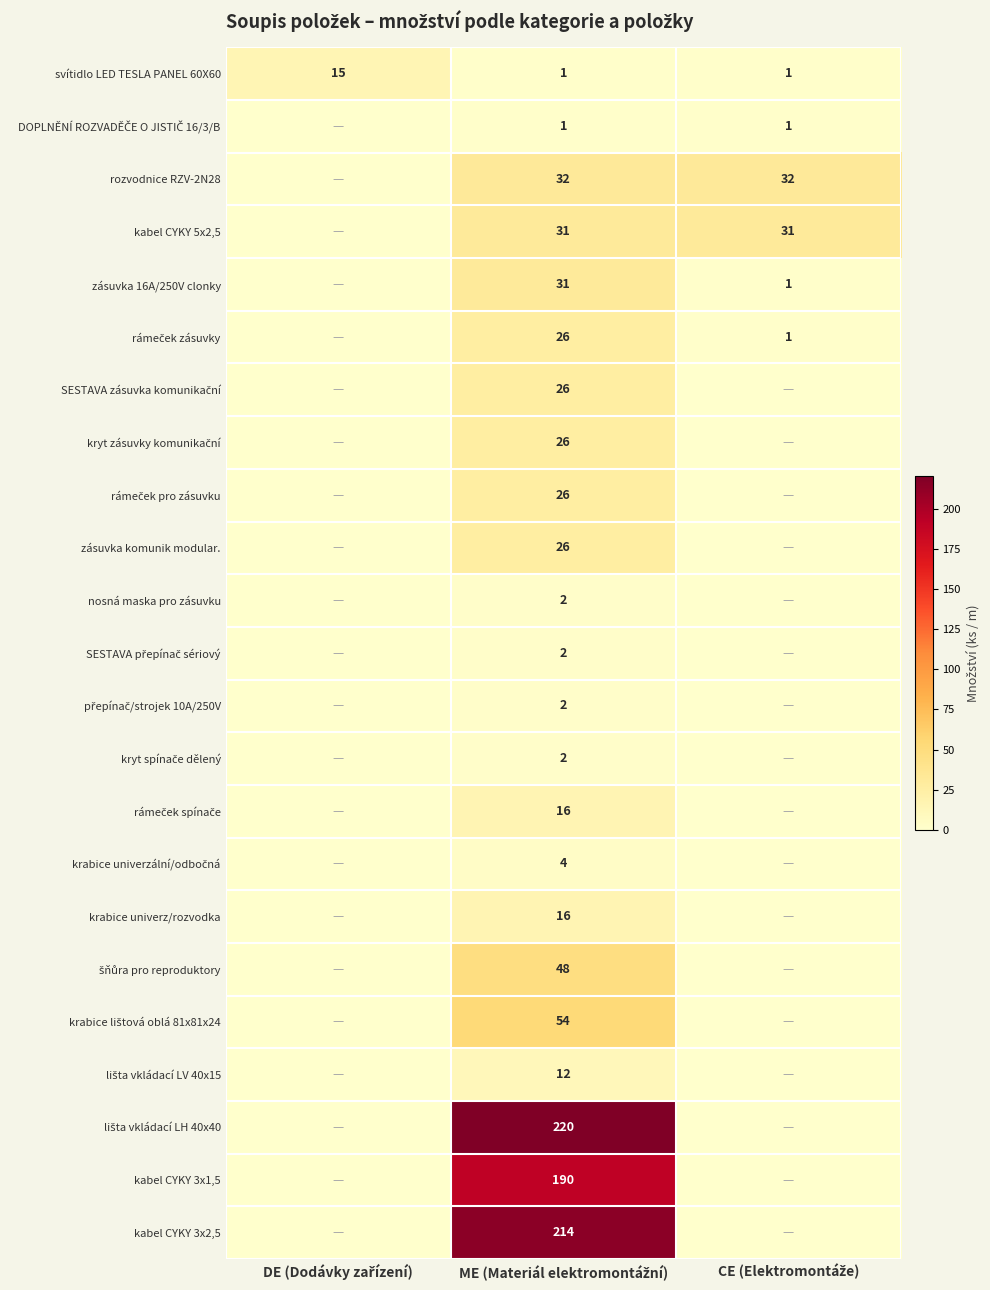

What is the difference between the highest and lowest values at DE (Dodávky zařízení)?

15